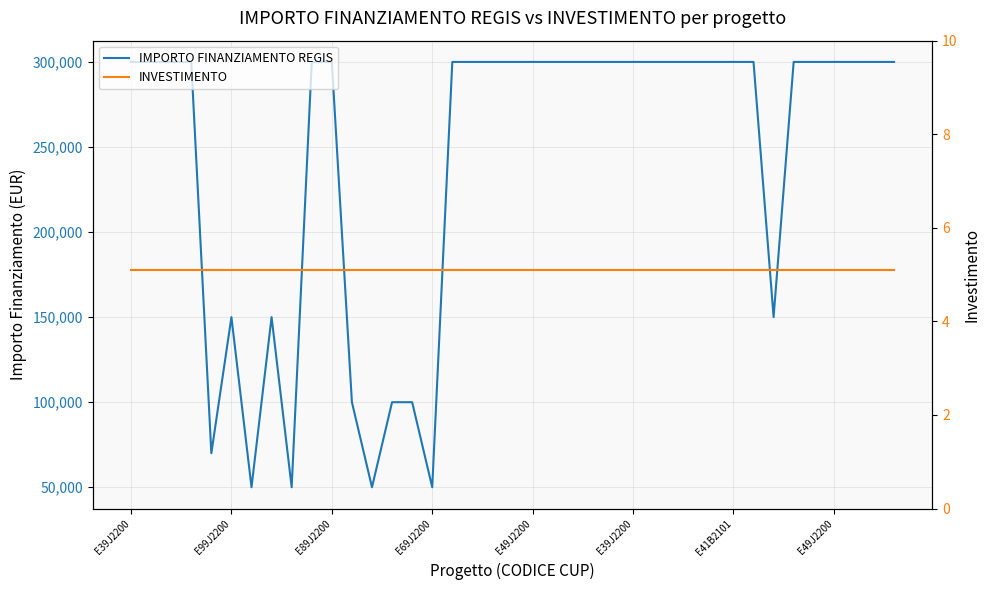

What is the sum of all IMPORTO FINANZIAMENTO REGIS values?

9420000.0